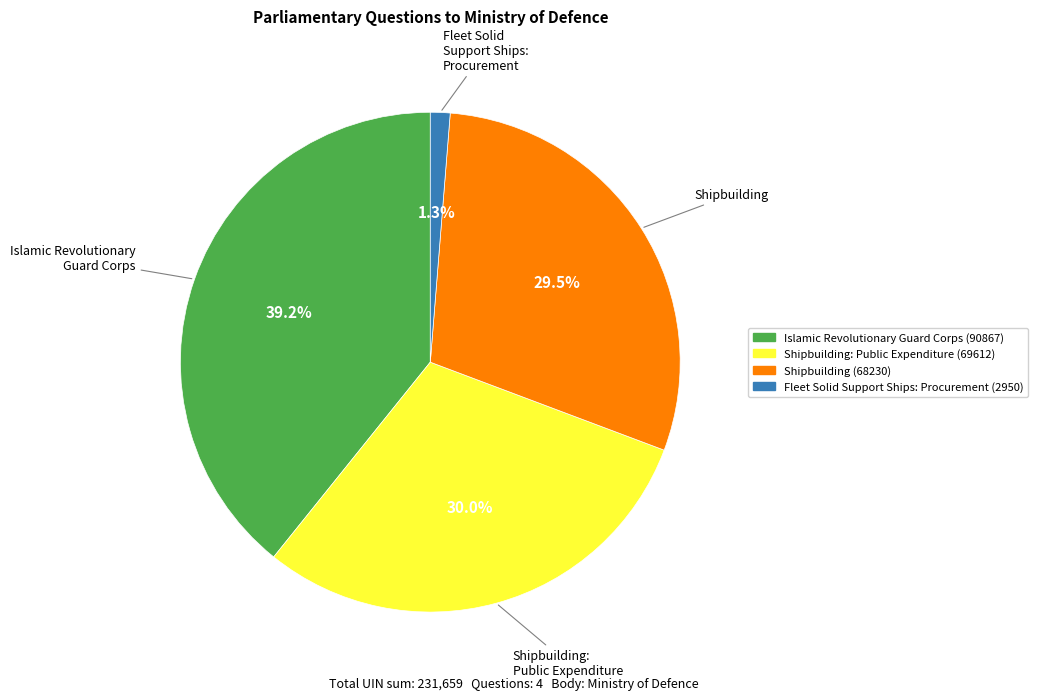

Does Shipbuilding (68230) account for over 50% of the chart?

No